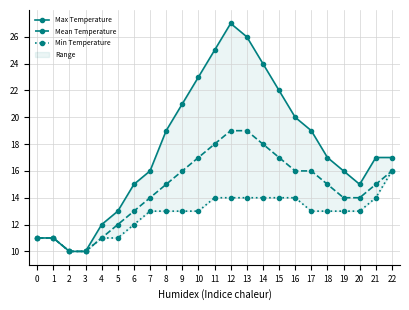

Is the value of Min Temperature at 6 greater than the value of Mean Temperature at 20?

No